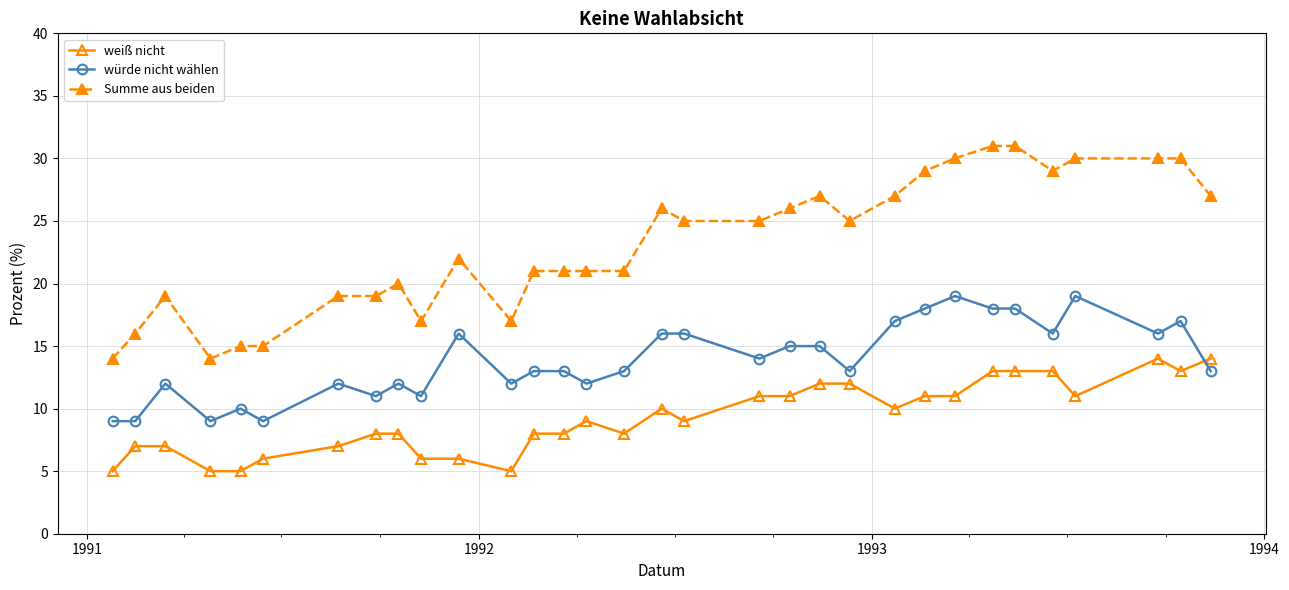

What is the sum of all Summe aus beiden values?

739